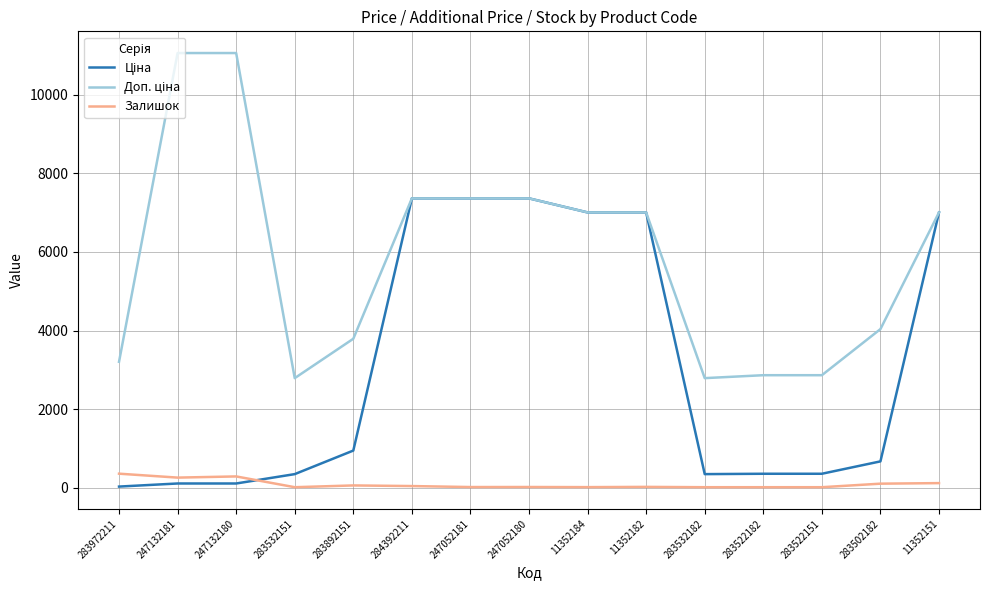

What is the maximum value shown in the chart?

11055.0